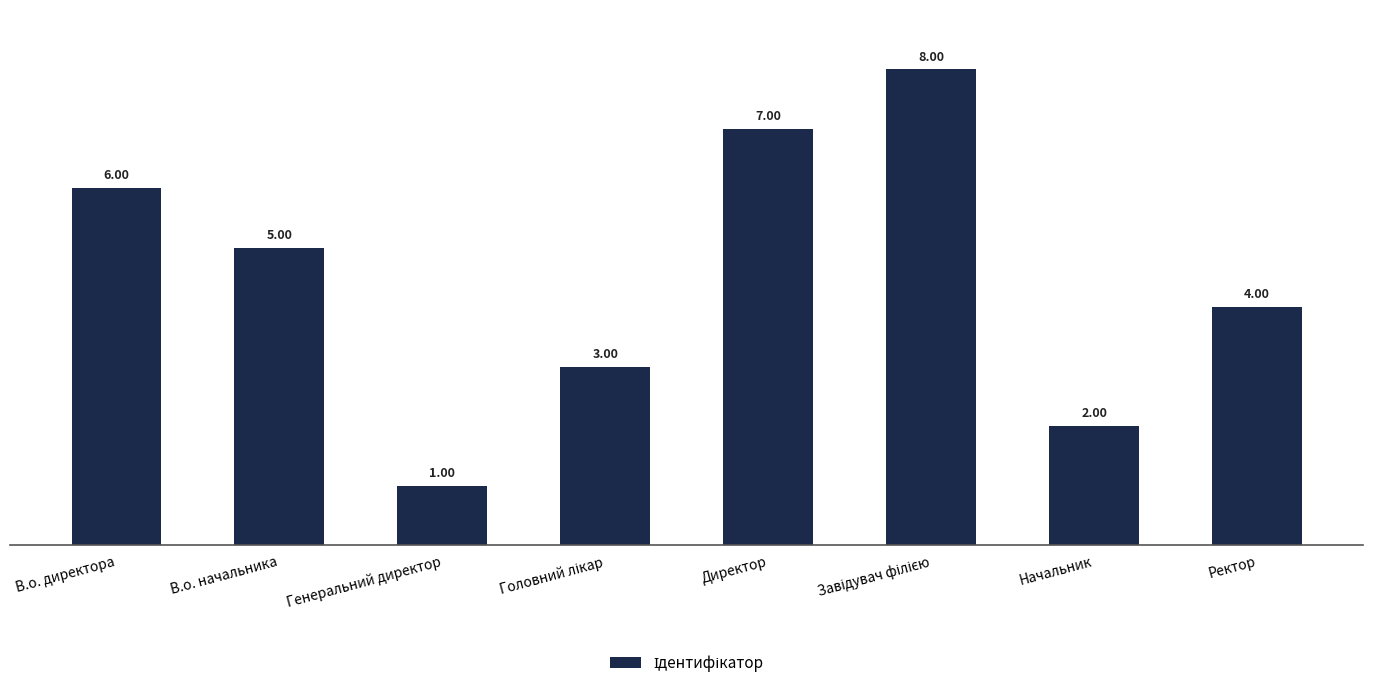

At which label is the value closest to 4?

Ректор